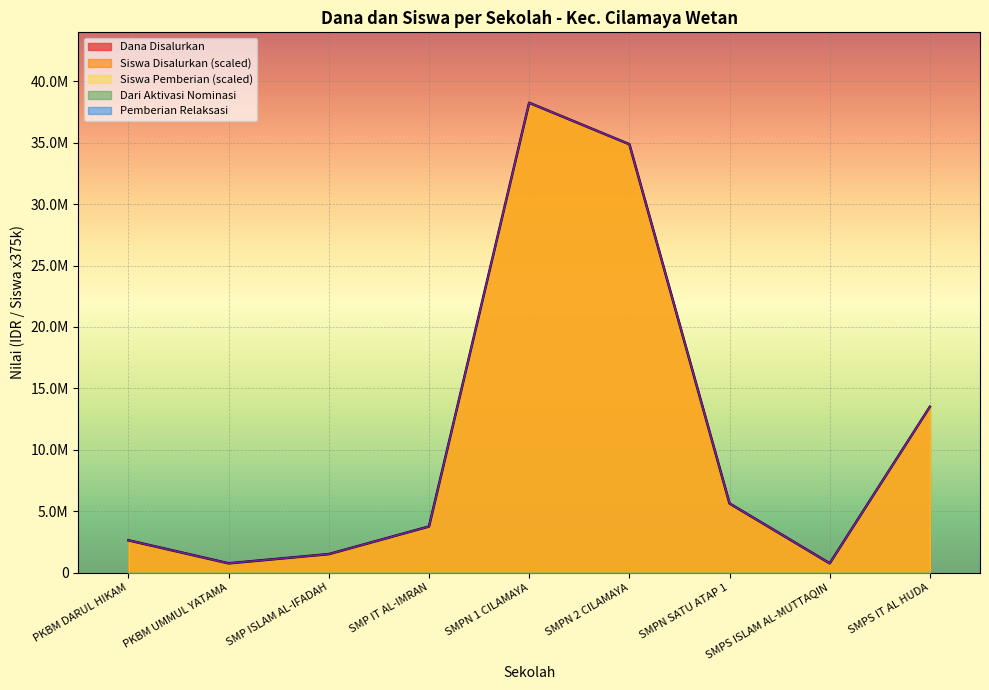

True or false: Siswa Disalurkan has more than 2 points higher than both neighbors.

False